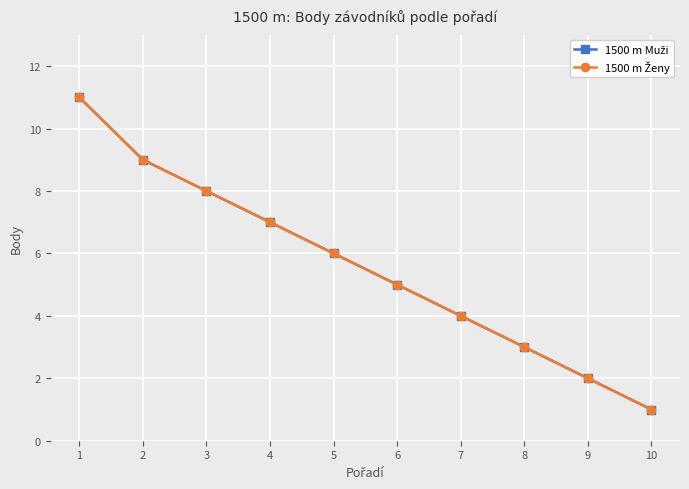

Between 7 and 9, which series saw the biggest shift?

1500 m Muži